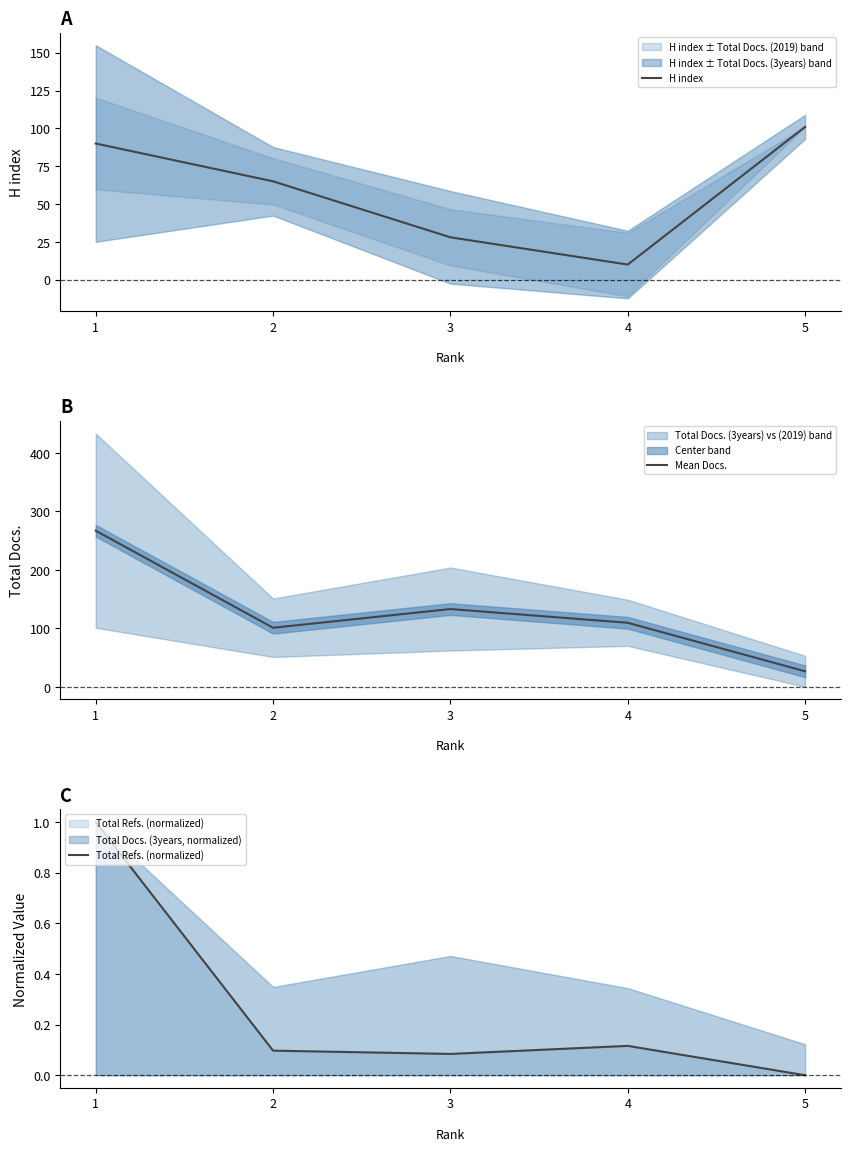

The Mean Docs. series shows 150.2 at 2. True or false?

False